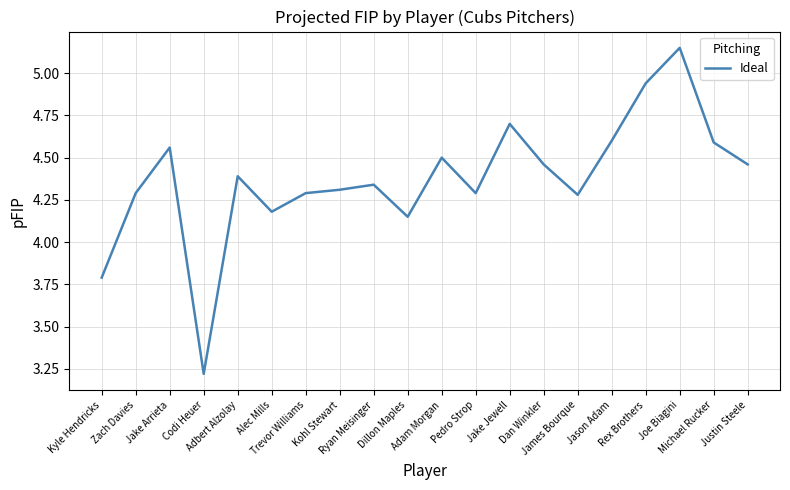

What is the minimum value shown in the chart?

3.2